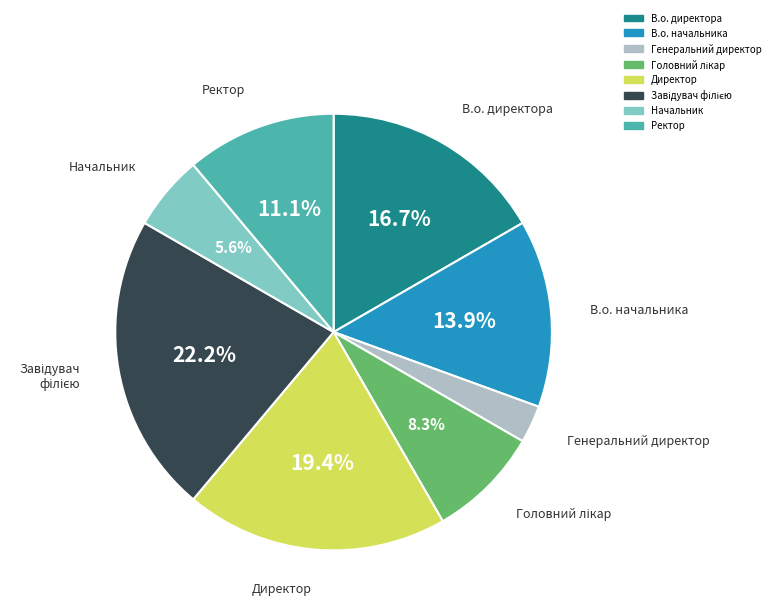

Is there a majority slice in this chart?

No